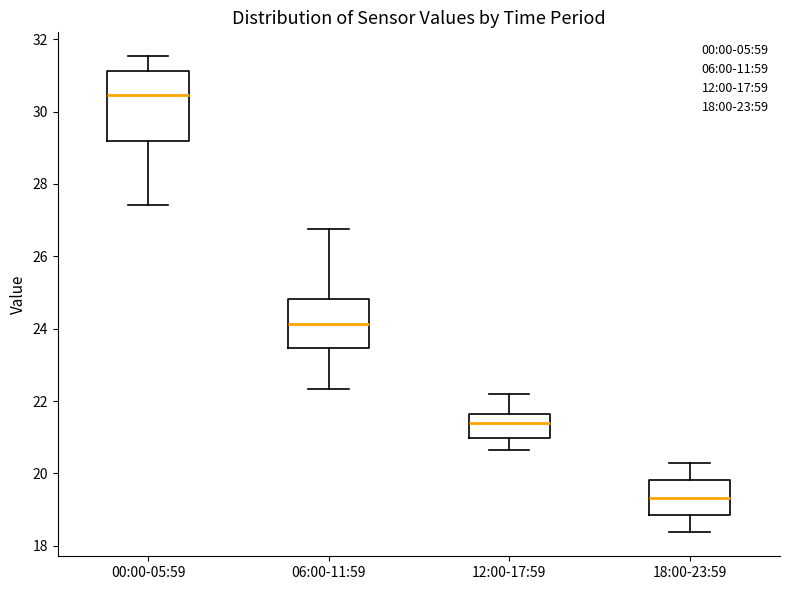

Reading left to right, read every box against the y-axis: the position of its median line, the range the box covers, and the ends of its whiskers. The values are not printed on the chart, so give them approximately, as read against the axis.

00:00-05:59: median 30.4, box 29.2 to 31.2, whiskers 27.4 to 31.6
06:00-11:59: median 24.2, box 23.4 to 24.8, whiskers 22.4 to 26.8
12:00-17:59: median 21.4, box 21.0 to 21.6, whiskers 20.6 to 22.2
18:00-23:59: median 19.4, box 18.8 to 19.8, whiskers 18.4 to 20.2